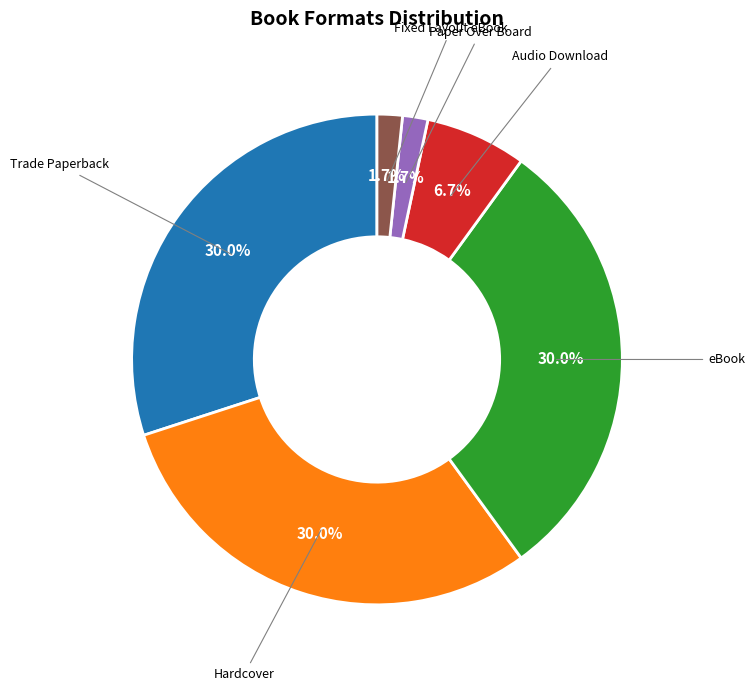

Is the sum of Hardcover and Trade Paperback greater than half?

Yes